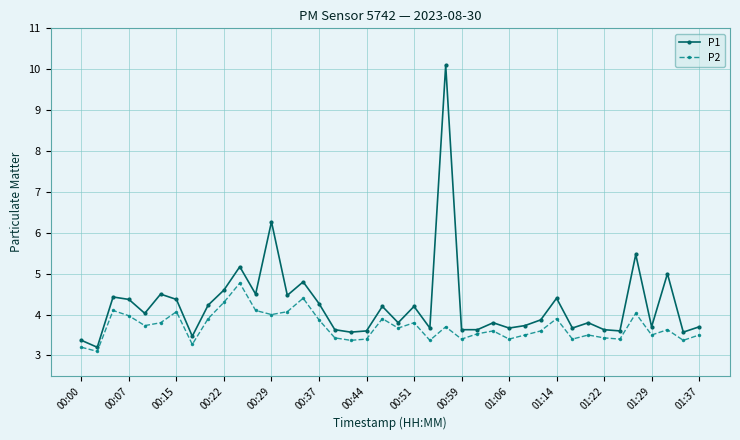

True or false: P2 has more than 1 interior local peaks.

True